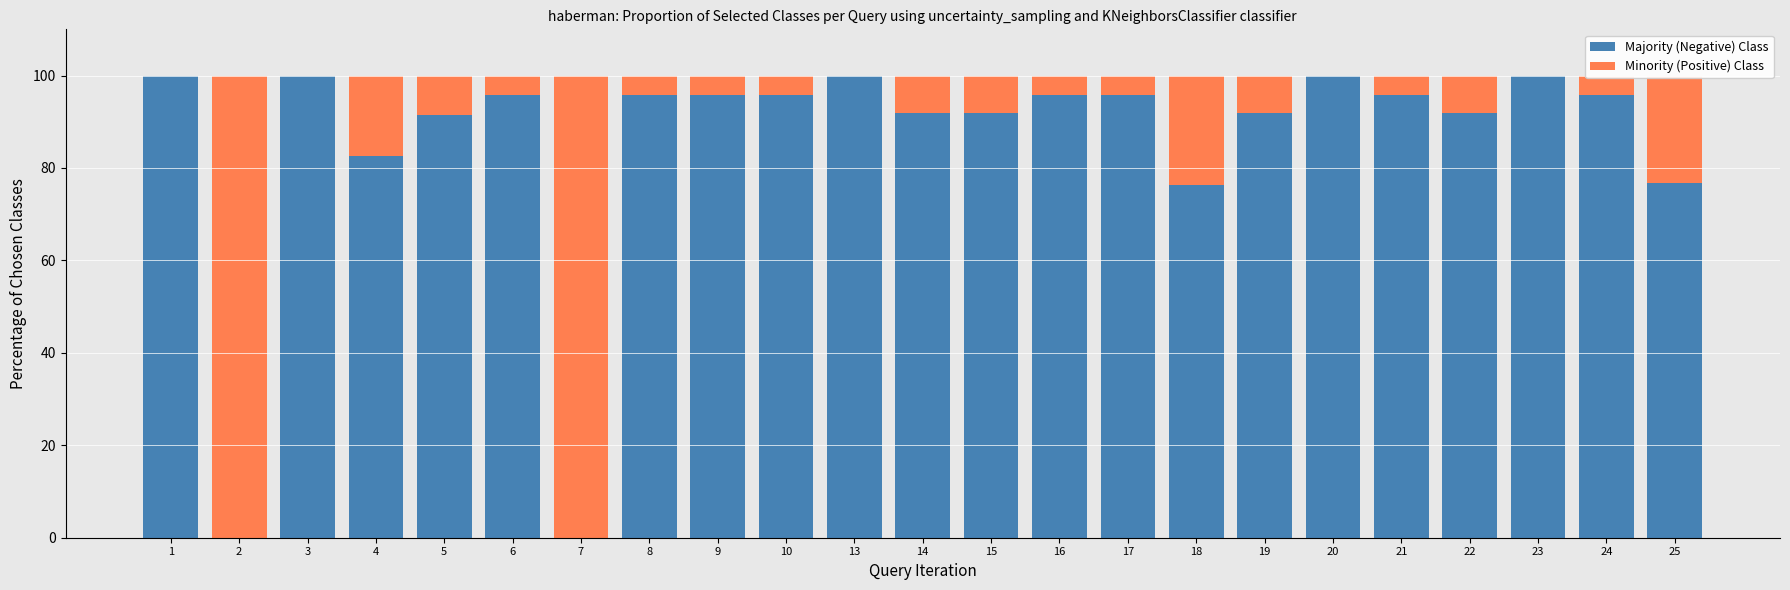

What is the total value across all series at 7?

100.0